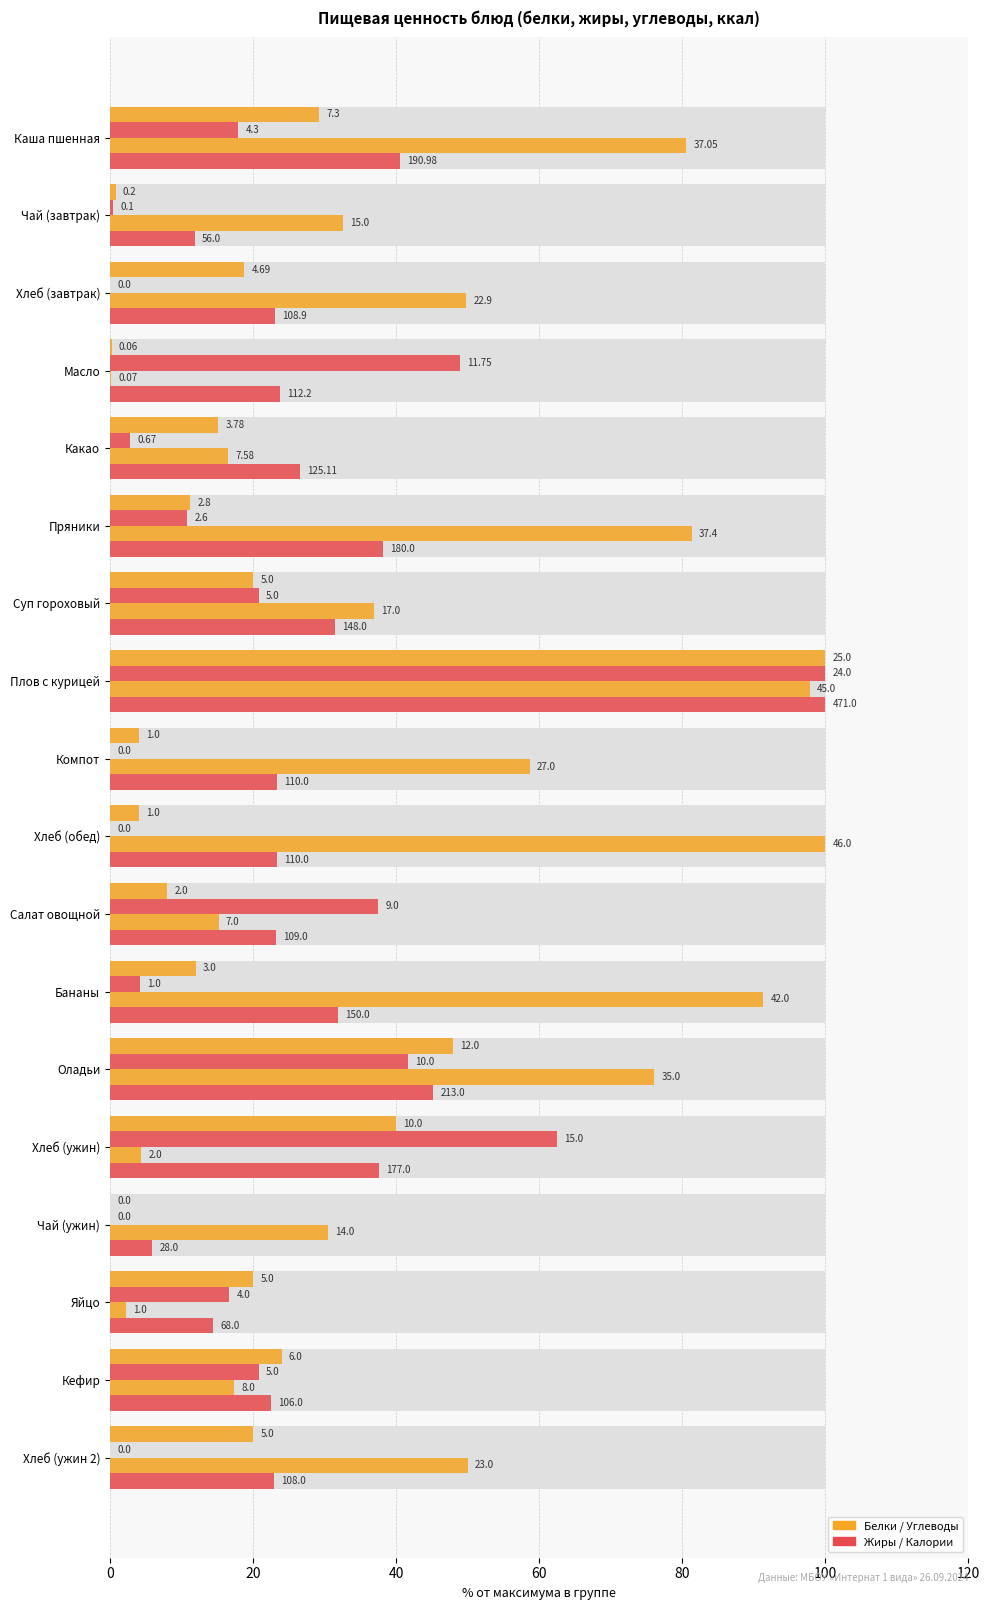

At Какао, list the series in order from largest to smallest.

Калории, Углеводы, Белки, Жиры